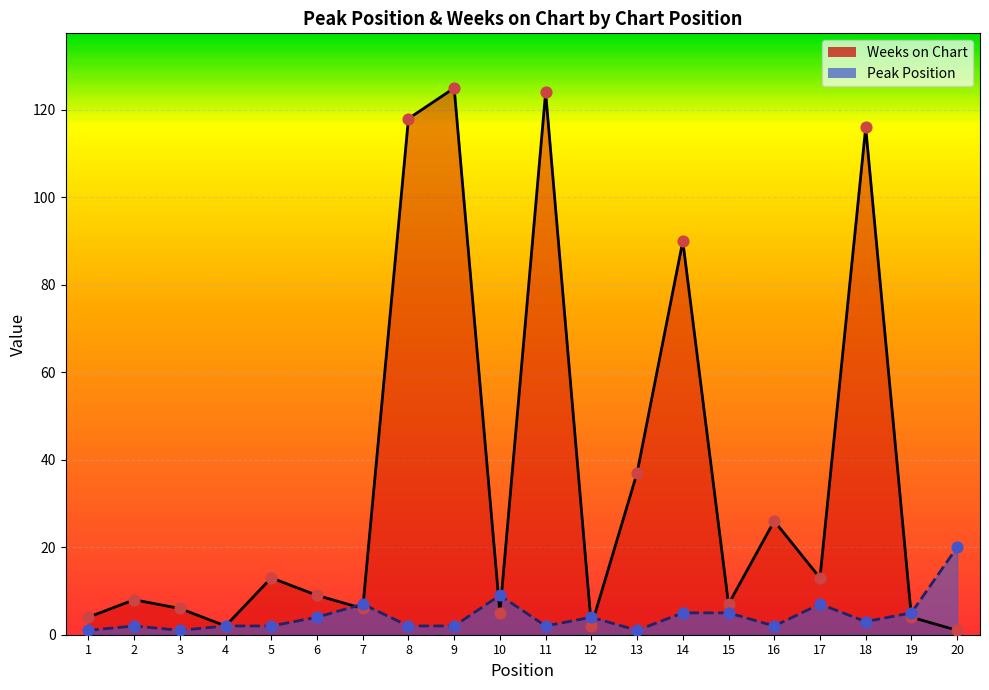

Which series has the widest spread of Y values?

Weeks on Chart